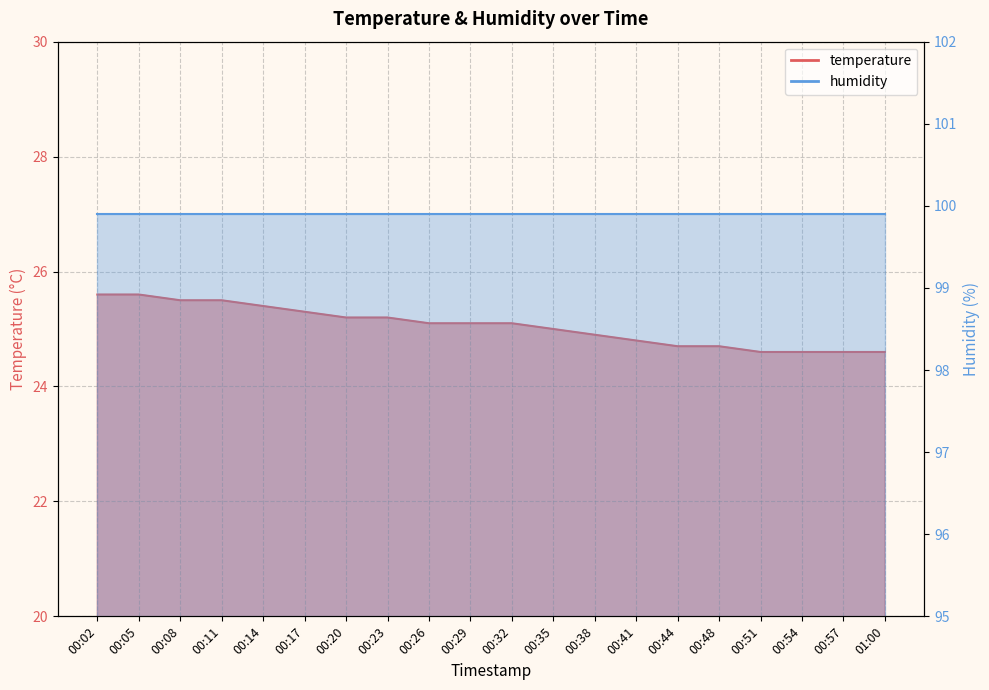

Which category has the highest value across all series?

00:02